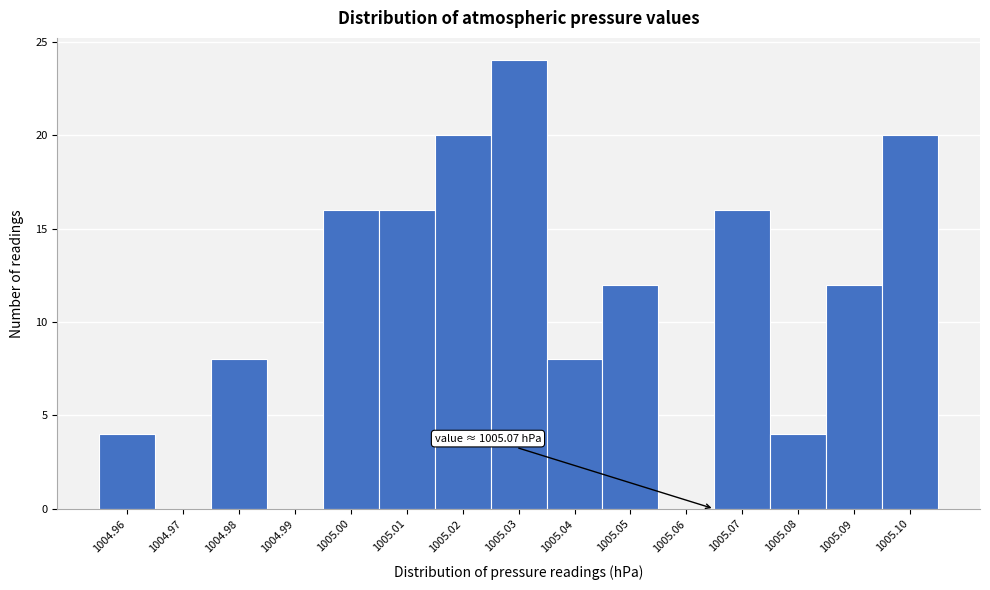

Reading right to left, what are all the values shown in this chart?

1005.10=20	1005.09=12	1005.08=4	1005.07=16	1005.06=0	1005.05=12	1005.04=8	1005.03=24	1005.02=20	1005.01=16	1005.00=16	1004.99=0	1004.98=8	1004.97=0	1004.96=4